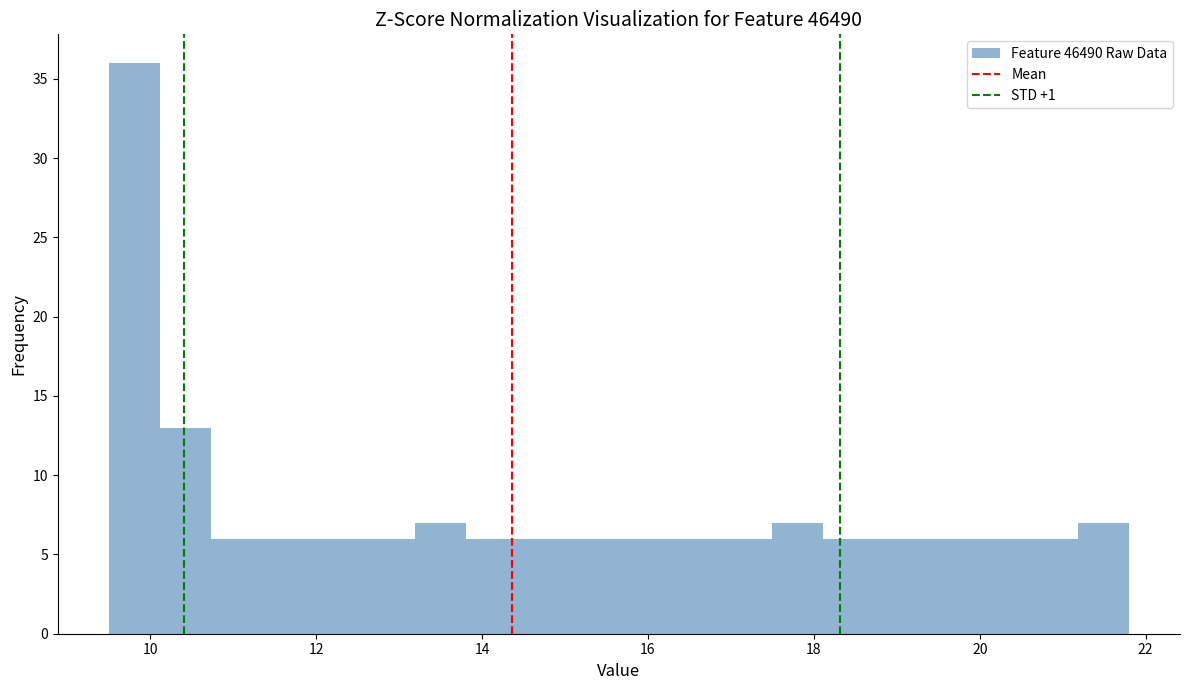

Around what value on the x-axis is the tallest bar? Give the approximate position of its centre, as read against the axis.

9.8